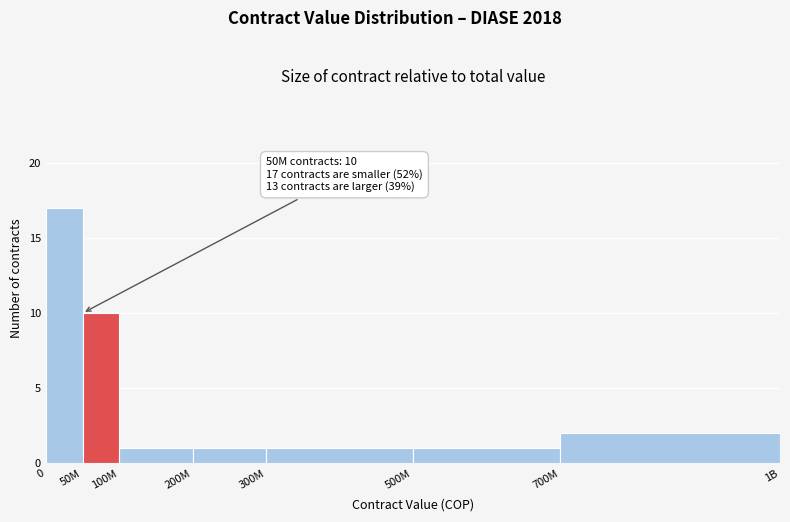

Reading left to right, list all the values displayed in this chart.

0=17	50M=10	100M=1	200M=1	300M=1	500M=1	700M=2